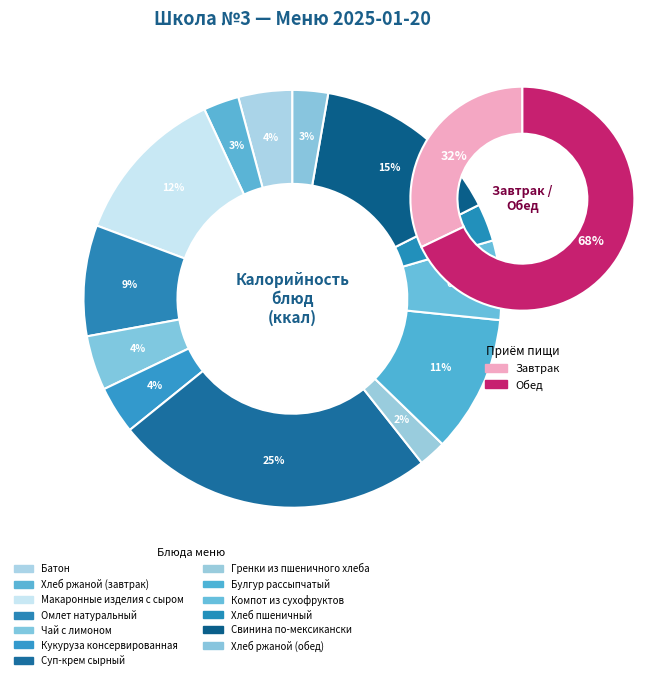

What portion of the pie excludes Хлеб ржаной (обед)?

97.2%